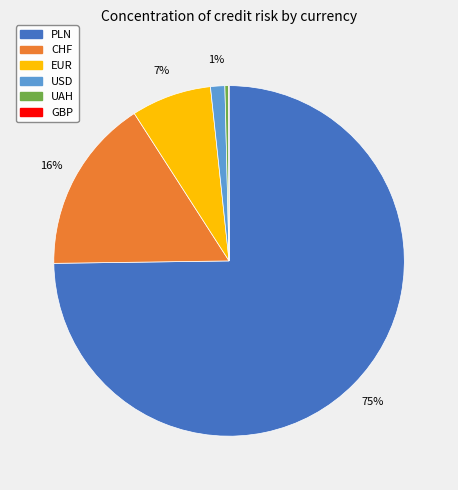

True or false: UAH accounts for 0% of the total.

True